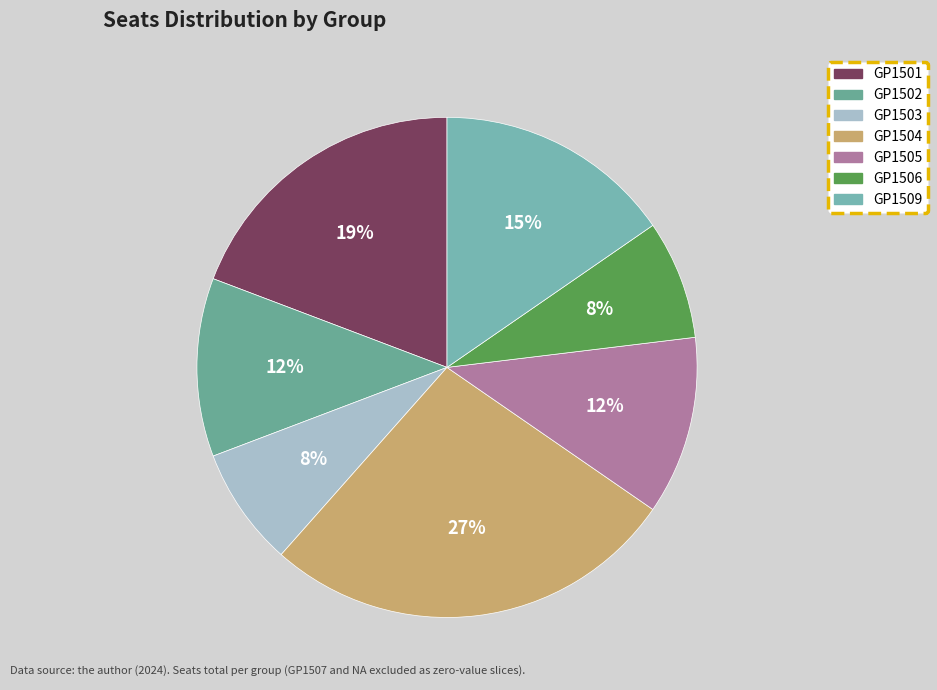

Rank the categories by value from lowest to highest.

GP1503, GP1506, GP1502, GP1505, GP1509, GP1501, GP1504